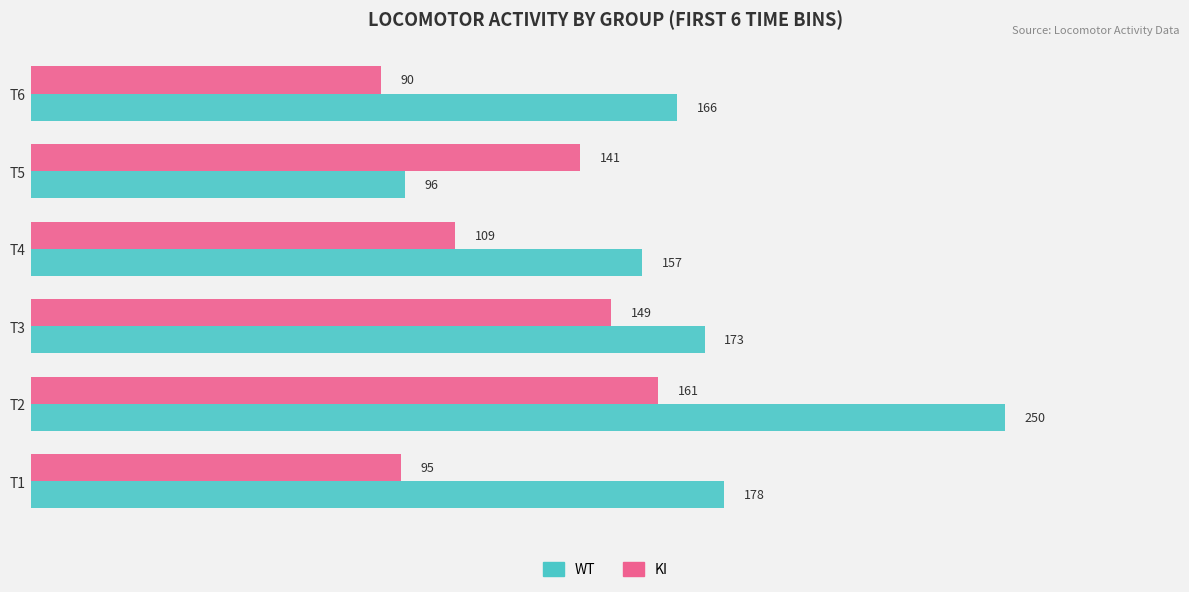

Which label corresponds to the smallest value in the chart?

T6